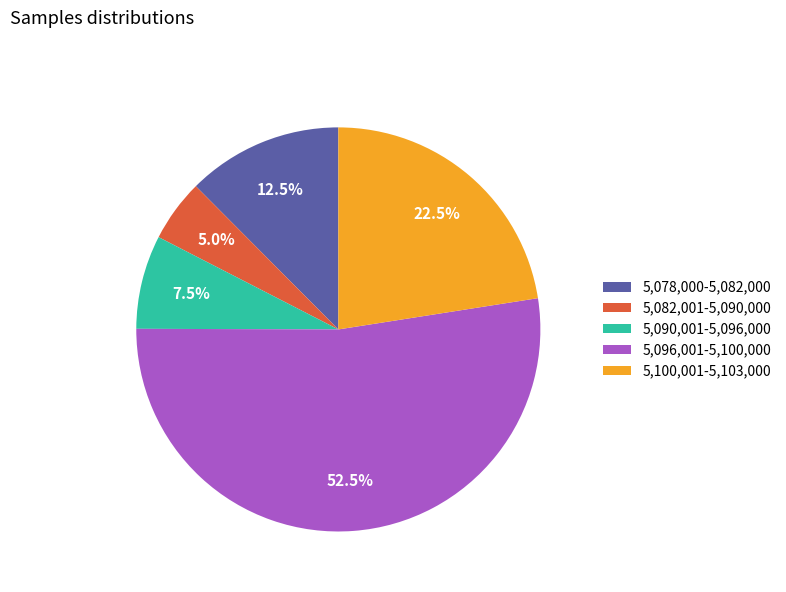

Rank the categories by value from lowest to highest.

5,082,001-5,090,000, 5,090,001-5,096,000, 5,078,000-5,082,000, 5,100,001-5,103,000, 5,096,001-5,100,000